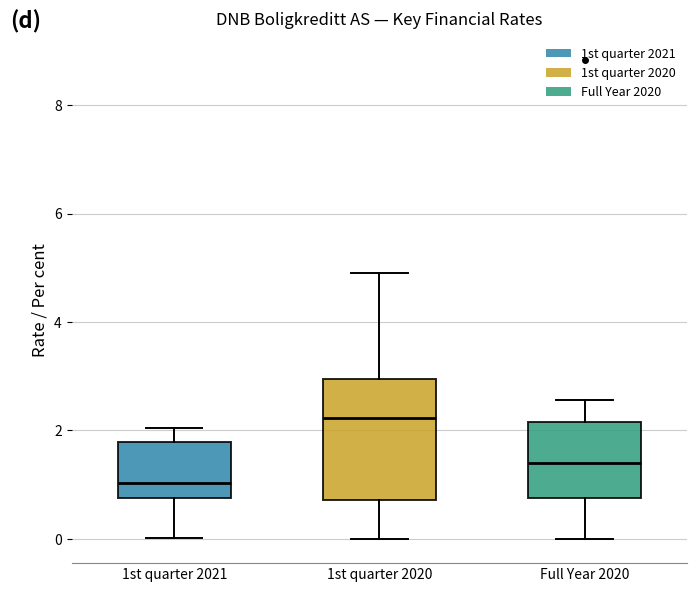

Reading left to right, transcribe this box plot: for each box, give where its median line is, the range the box spans, and where its two whiskers end, as read against the y-axis. The values are not printed on the chart, so give them approximately, as read against the axis.

1st quarter 2021: median 1.0, box 0.8 to 1.8, whiskers 0.0 to 2.0
1st quarter 2020: median 2.2, box 0.8 to 3.0, whiskers 0.0 to 5.0
Full Year 2020: median 1.4, box 0.8 to 2.2, whiskers 0.0 to 2.6